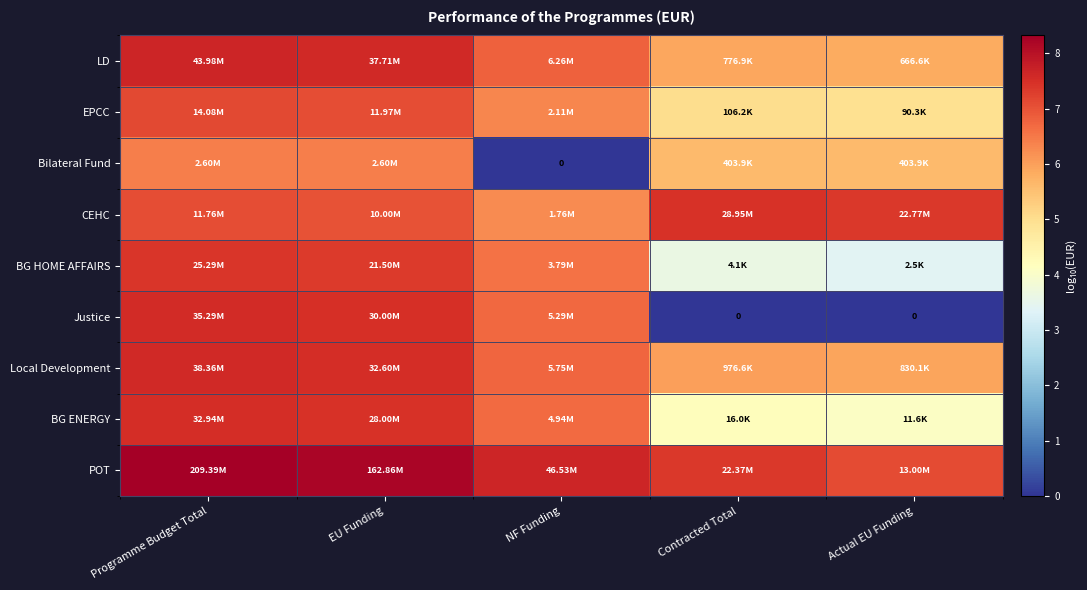

At which category does the chart reach its peak across all series?

Programme Budget Total